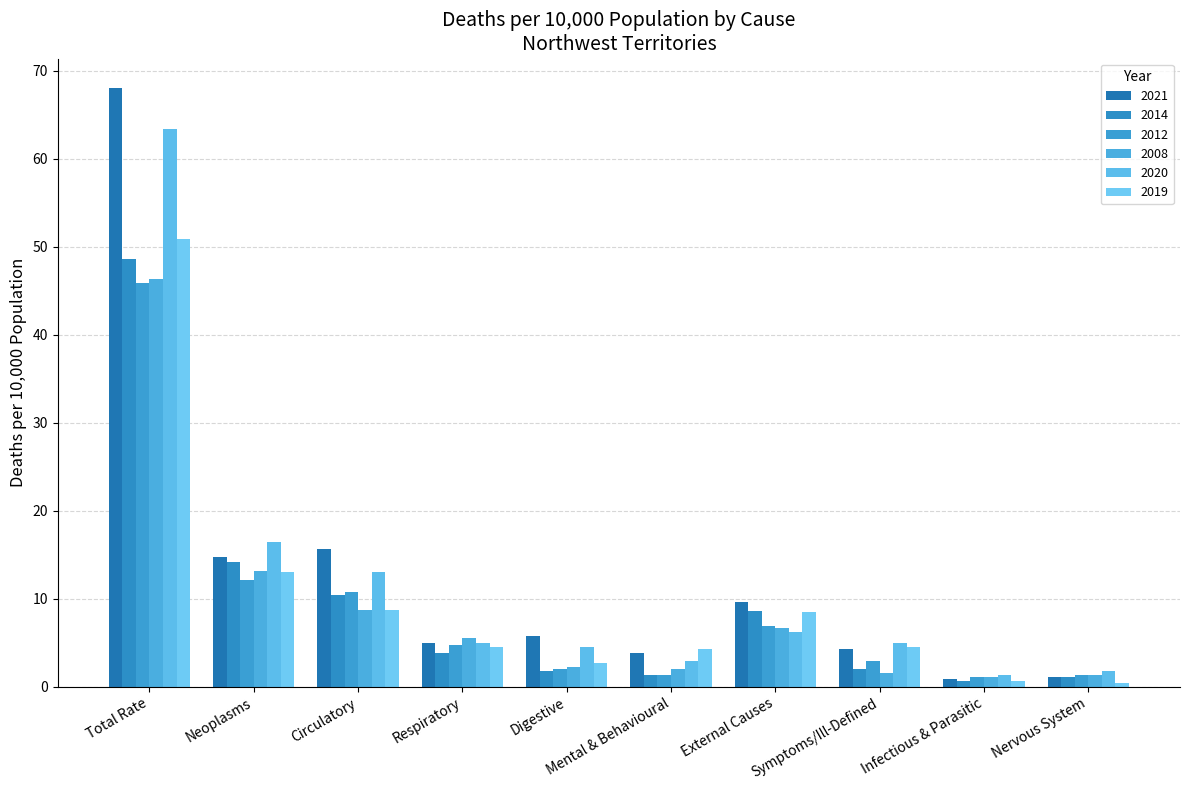

Where does the 2020 series first go above 4?

Total Rate